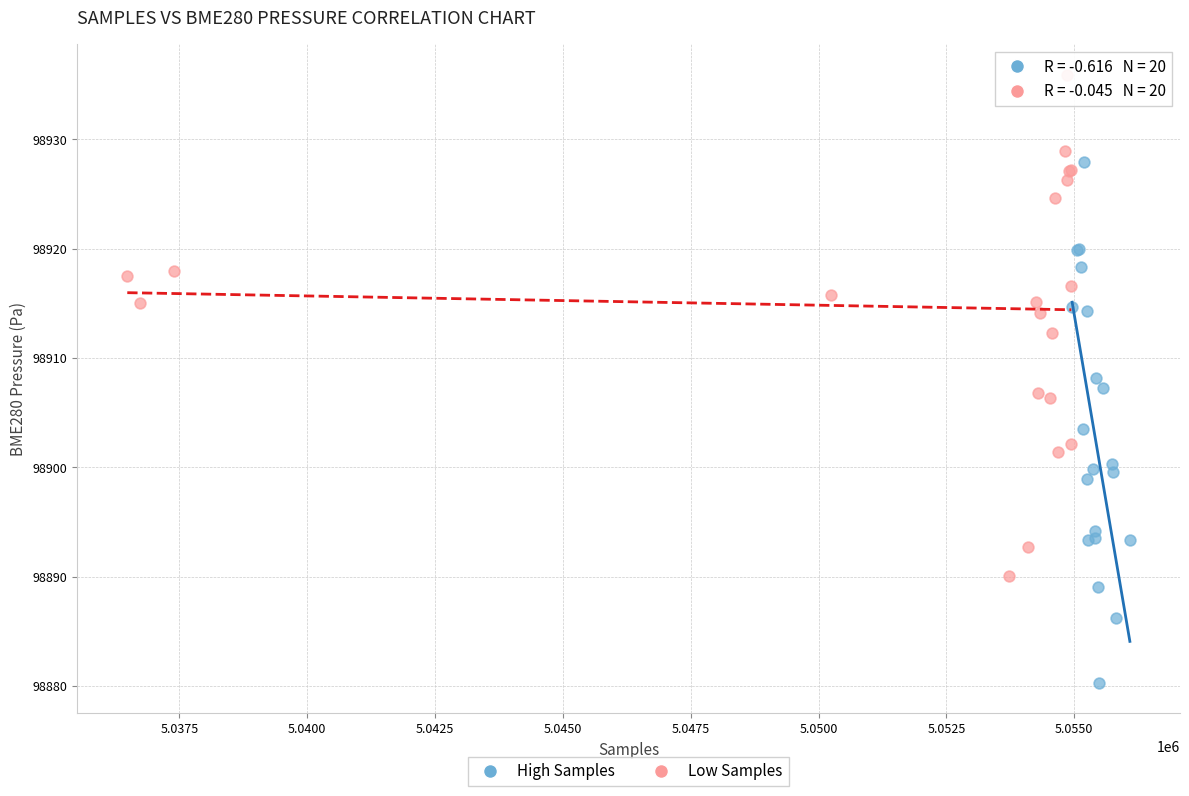

Which series reaches the maximum Y coordinate?

Low Samples